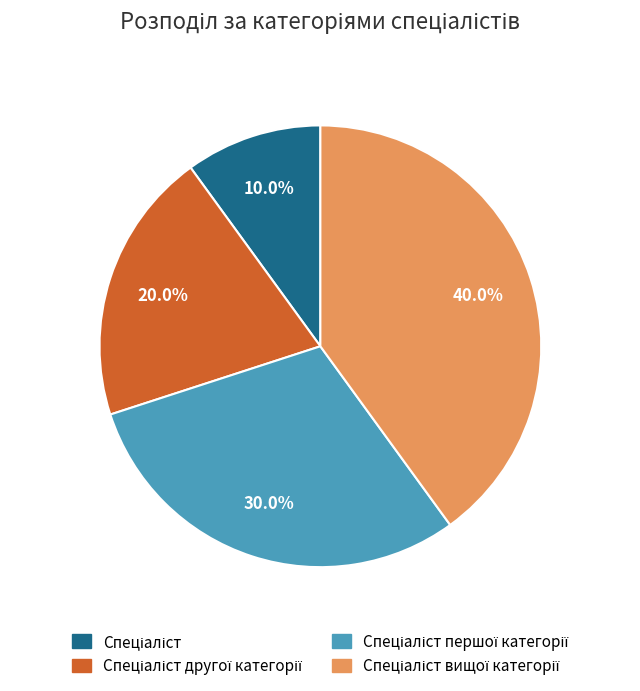

Is there any slice that represents more than half of the pie?

No